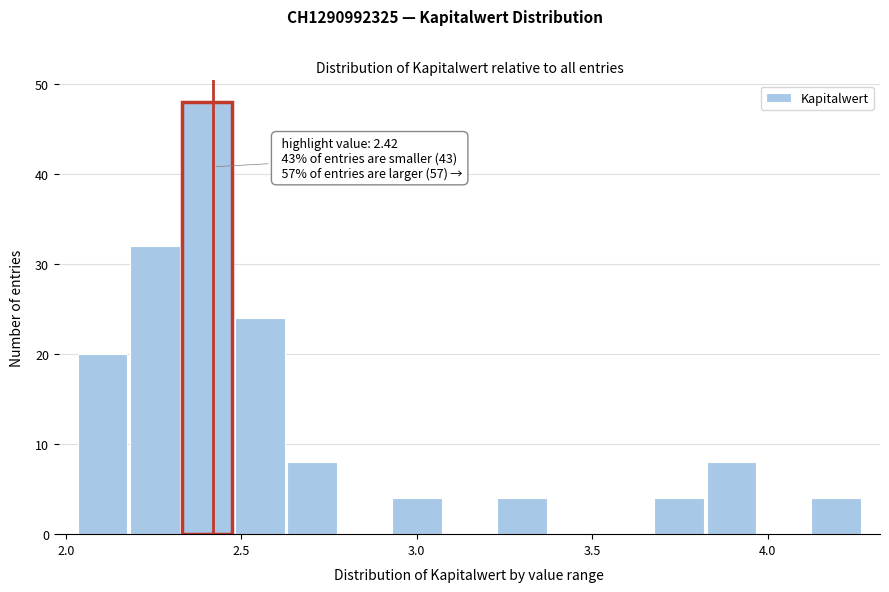

Read against the x-axis, roughly where is the centre of the tallest bar?

2.40